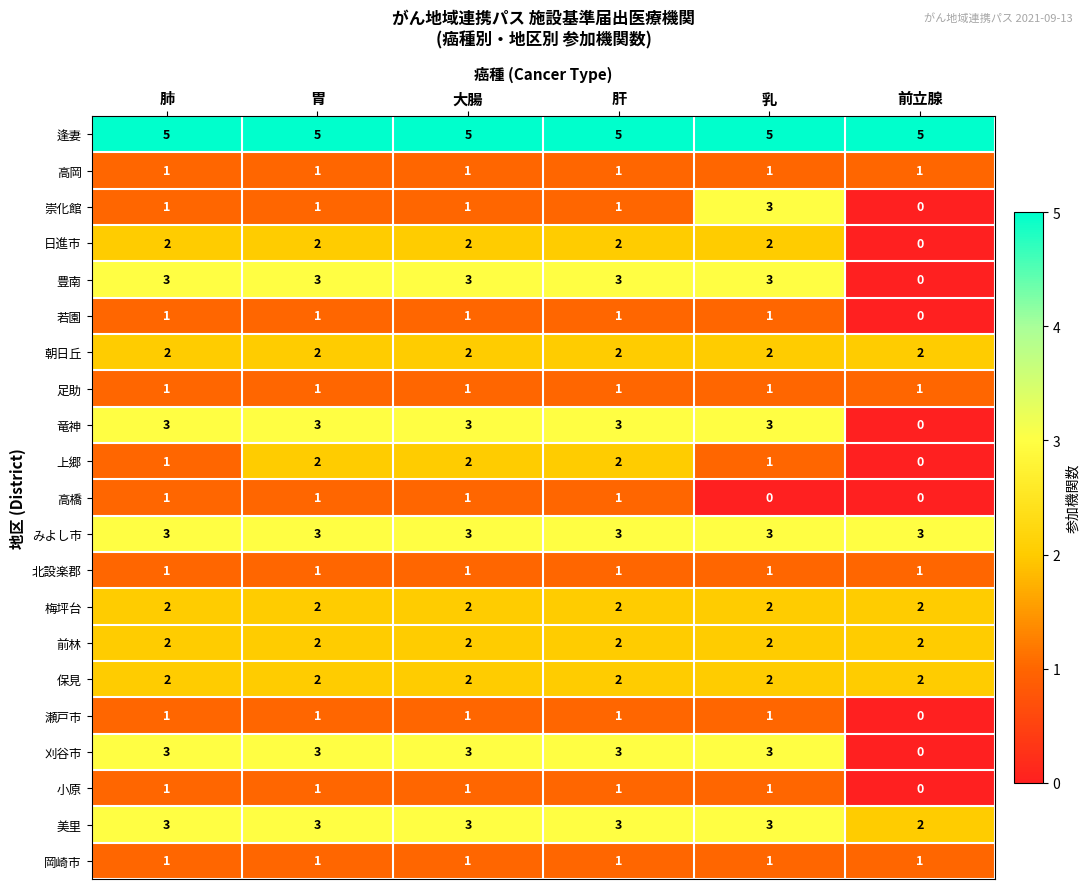

What is the difference between the highest and lowest values at 前立腺?

5